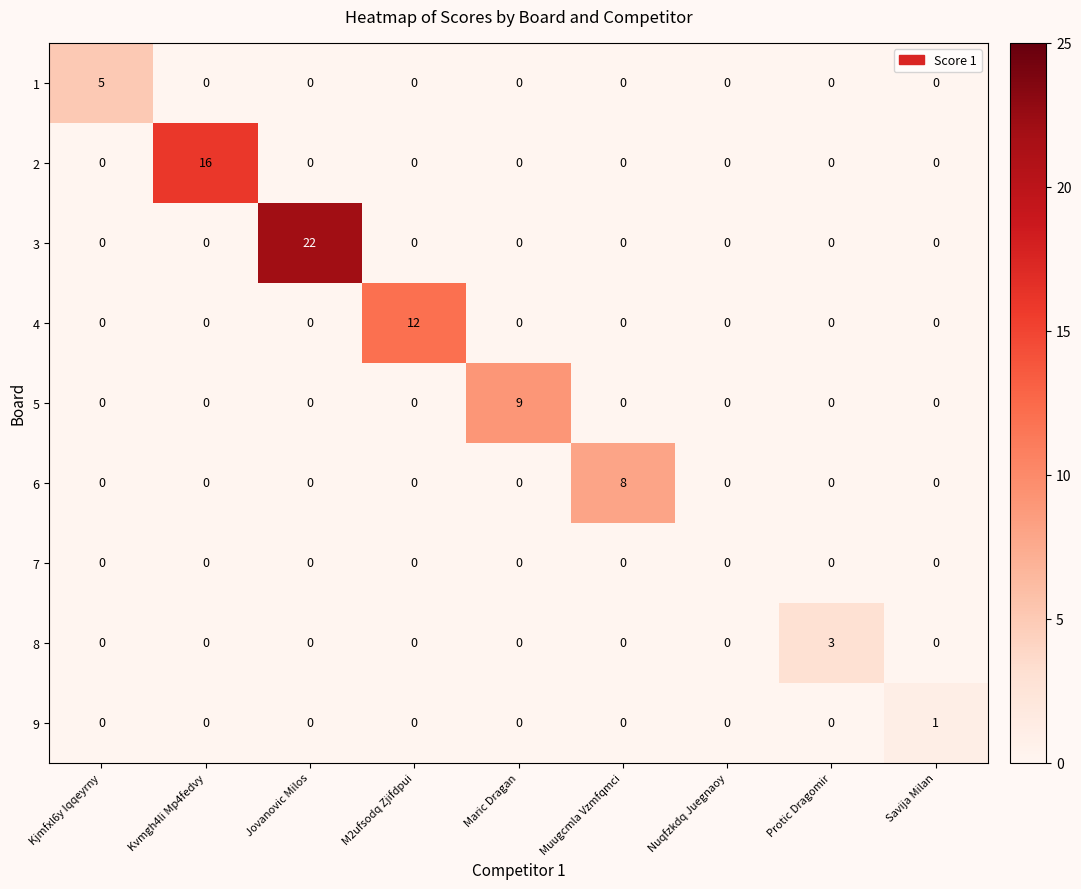

Which series has the widest spread of values?

3